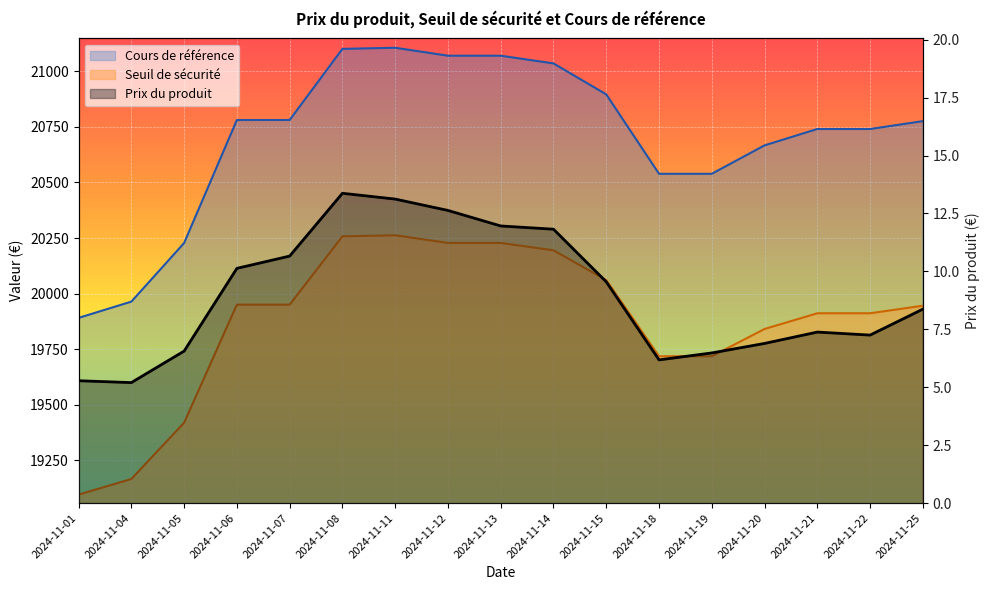

Reading left to right, extract all data points from this chart.

Prix du produit: 5.3	5.2	6.6	10.1	10.7	13.4	13.1	12.6	12.0	11.8	9.6	6.2	6.5	6.9	7.4	7.2	8.4
Seuil de sécurité: 19094.8	19165.1	19418.4	19950.1	19950.1	20257.5	20262.3	20228.0	20228.0	20194.7	20060.8	19717.6	19717.6	19840.4	19911.2	19911.2	19945.2
Cours de référence: 19890.4	19963.6	20227.5	20781.3	20781.3	21101.6	21106.6	21070.8	21070.8	21036.2	20896.7	20539.2	20539.2	20667.1	20740.8	20740.8	20776.2